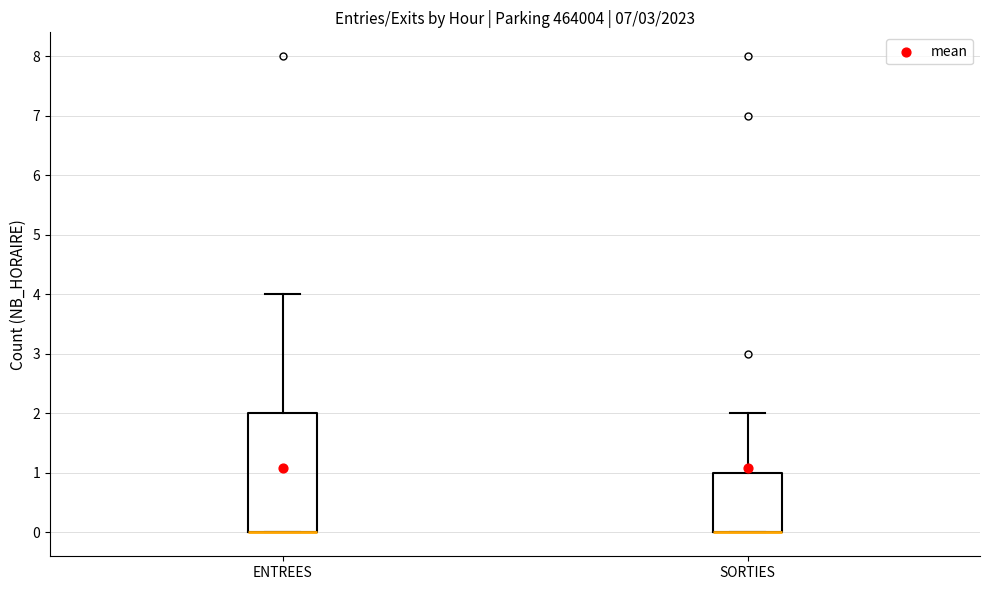

Reading left to right, transcribe this box plot: for each box, give where its median line is, the range the box spans, and where its two whiskers end, as read against the y-axis. The values are not printed on the chart, so give them approximately, as read against the axis.

ENTREES: median 0 (drawn on the box's lower edge), box 0 to 2, whiskers 0 to 4
SORTIES: median 0 (drawn on the box's lower edge), box 0 to 1, whiskers 0 to 2